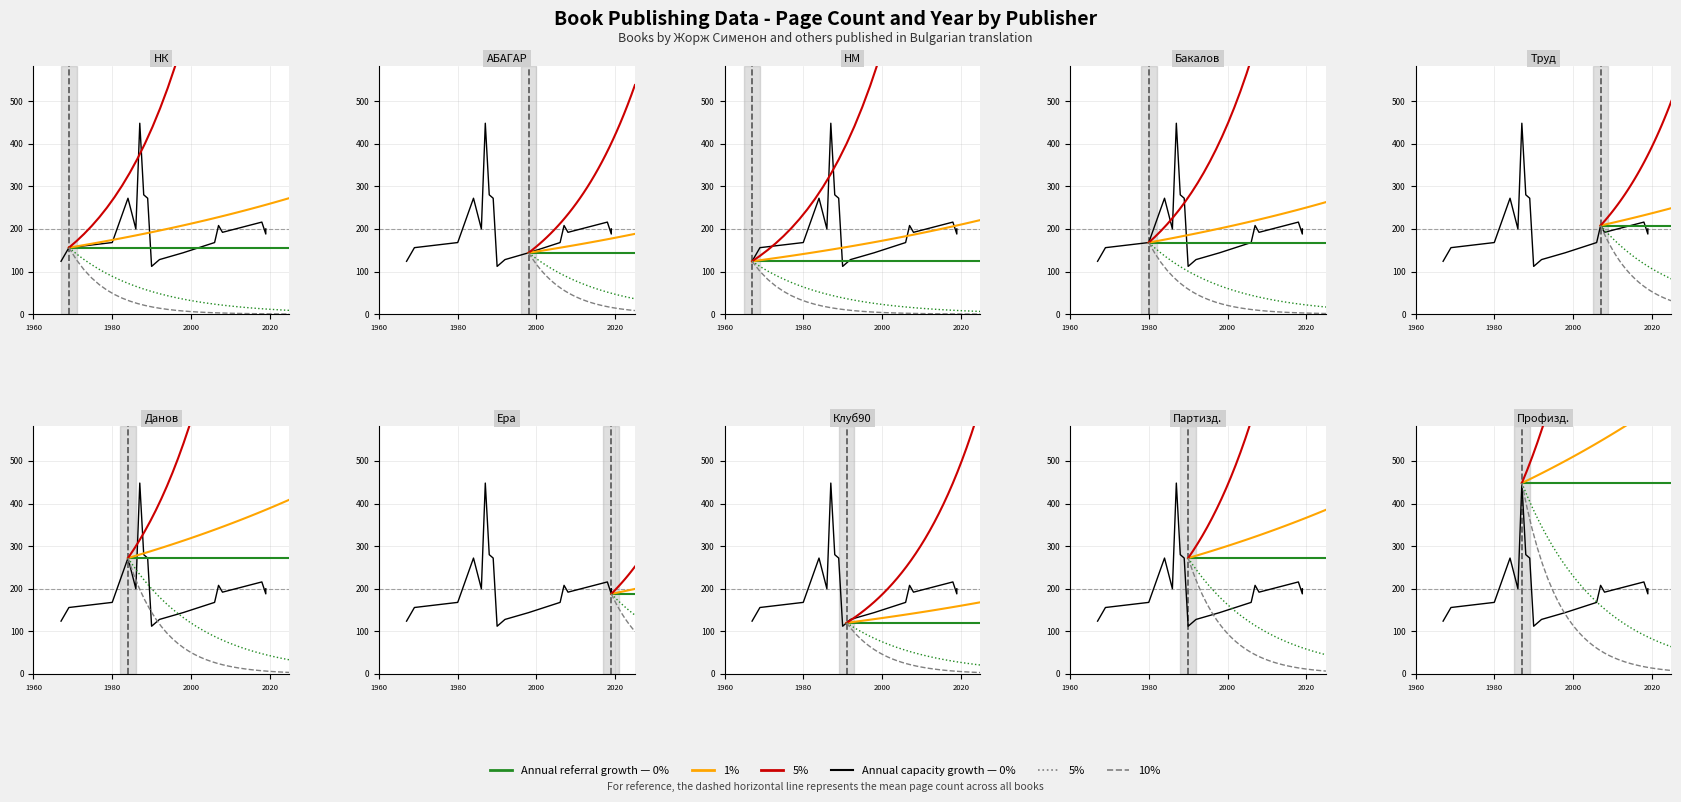

The value of publishingYear at 4 is 2007. True or false?

True